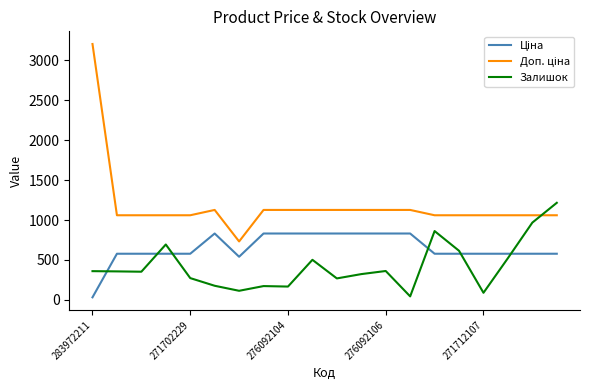

What is the difference between the maximum and minimum values in the Залишок series?

1172.0